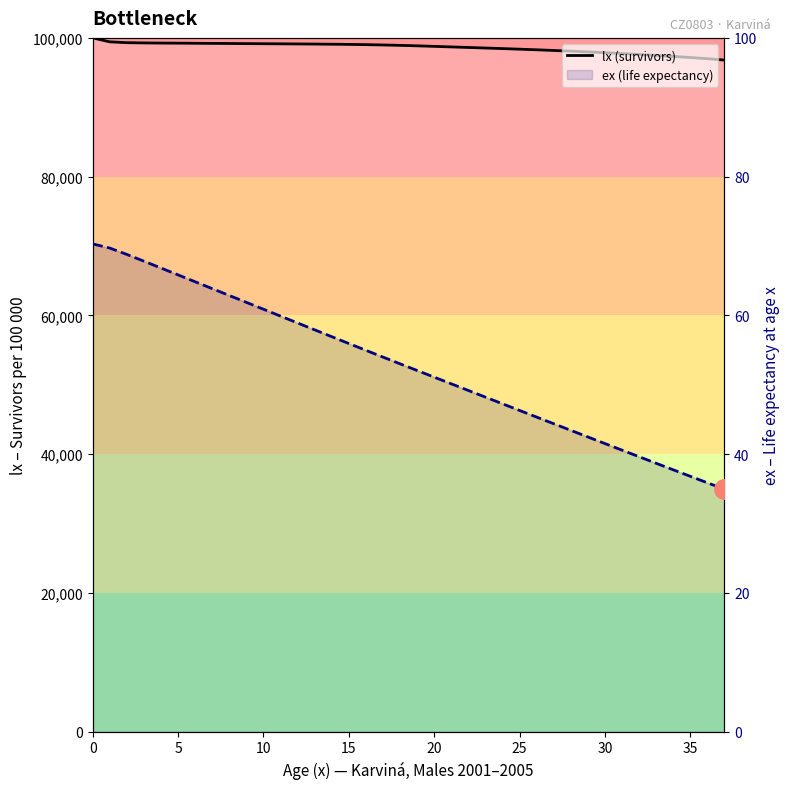

True or false: ex (life expectancy) and lx (survivors) intersect in this chart.

False